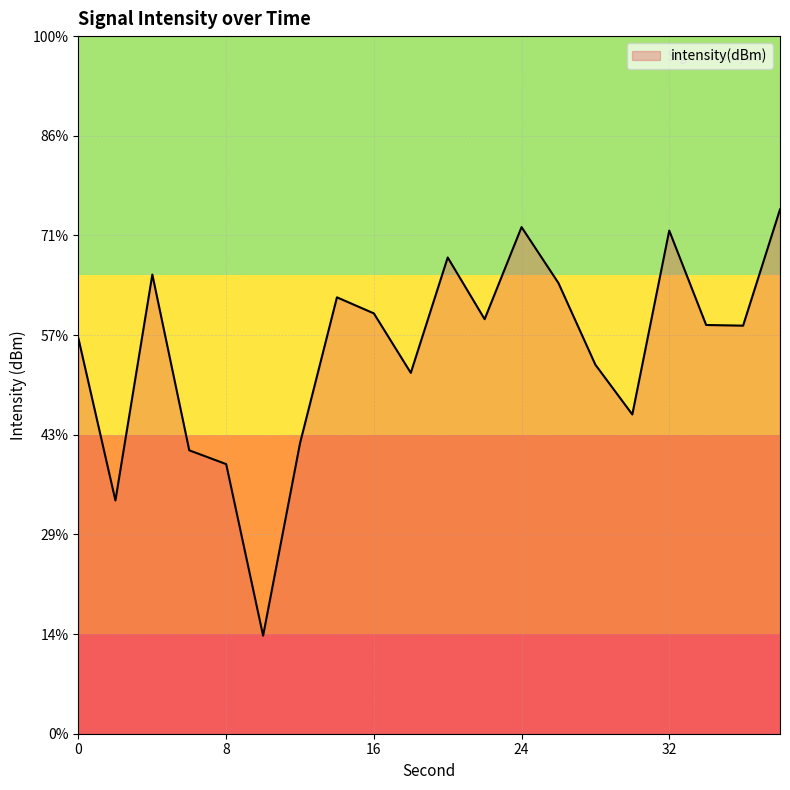

What is the difference between the second highest and second lowest values?

13.7